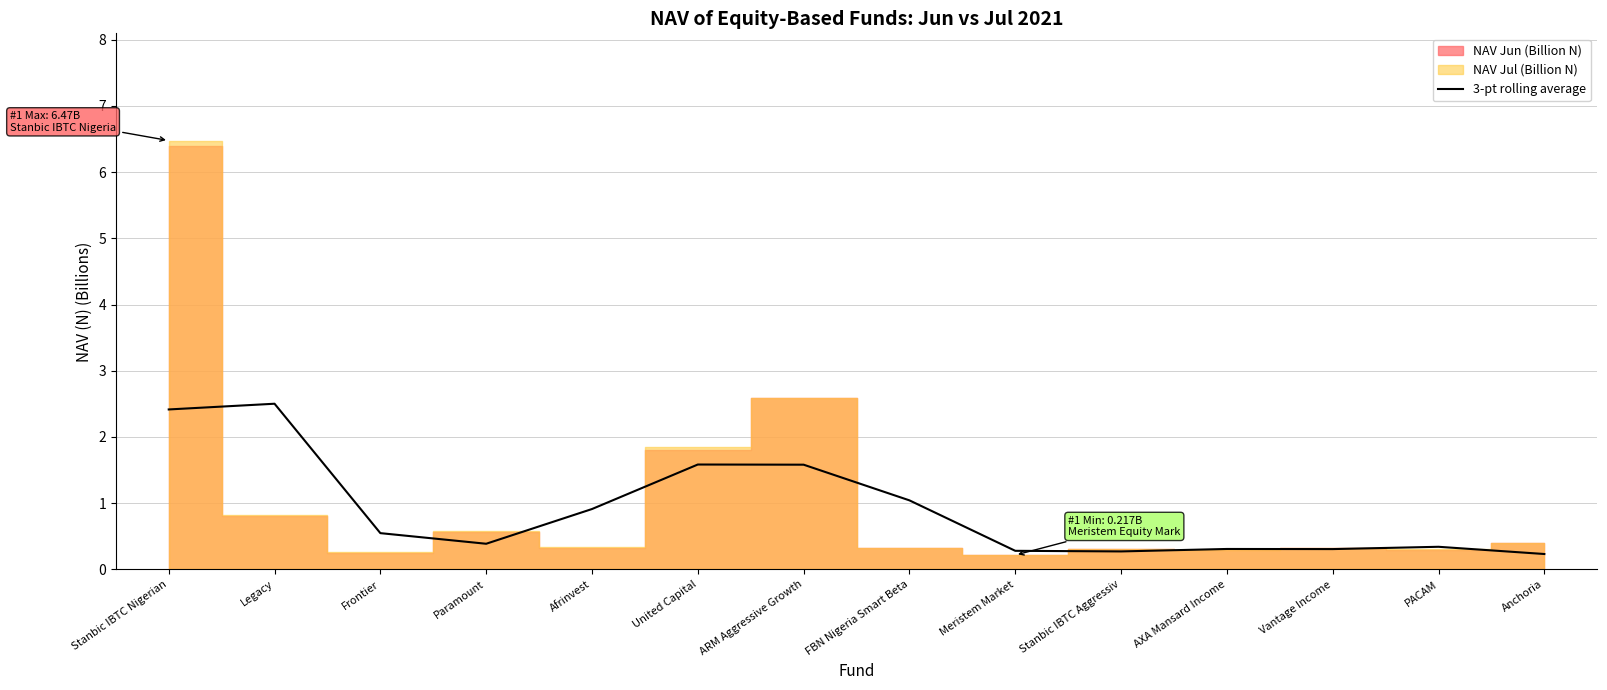

What is the highest value of the 3-pt rolling average series?

2.5